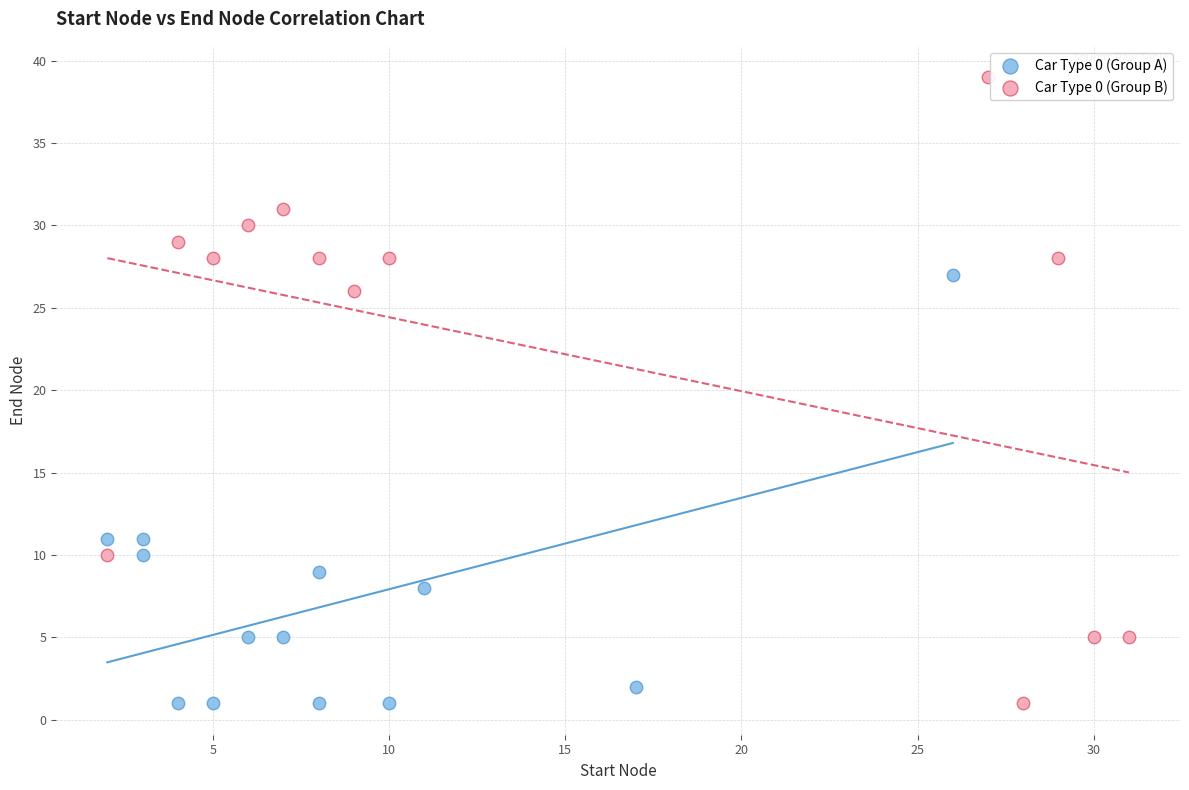

Which series contains the highest Y value?

Car Type 0 (Group B)